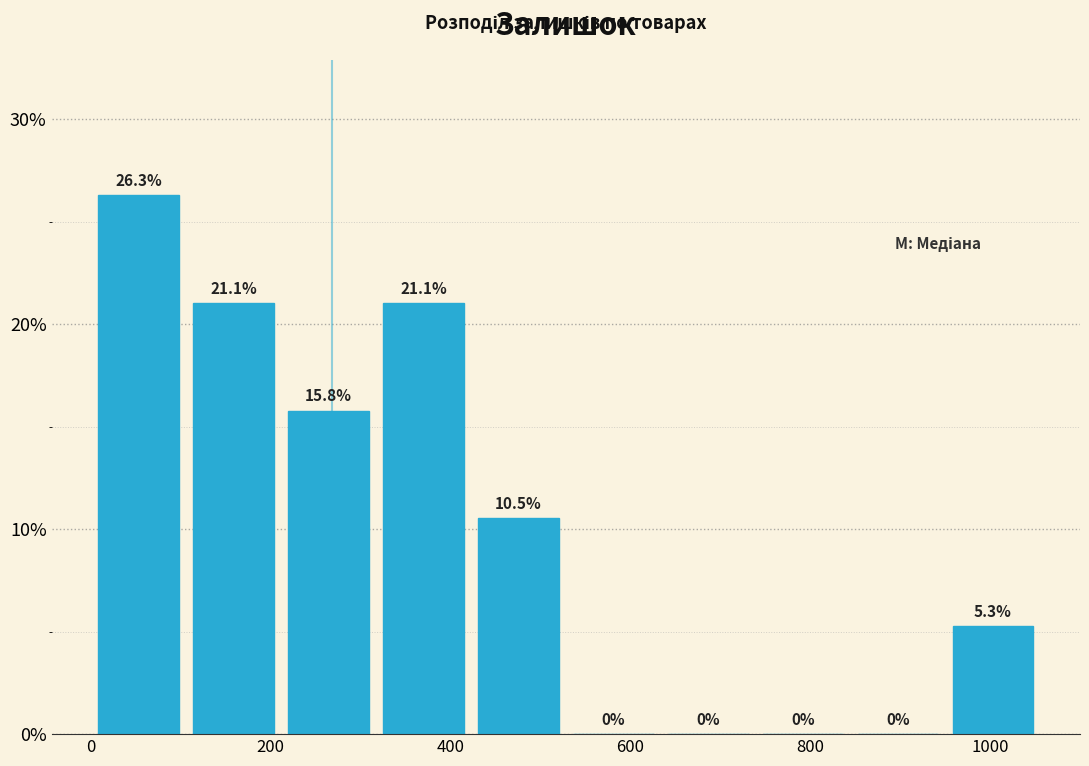

Which range on the x-axis has the tallest bar?

0 to 100